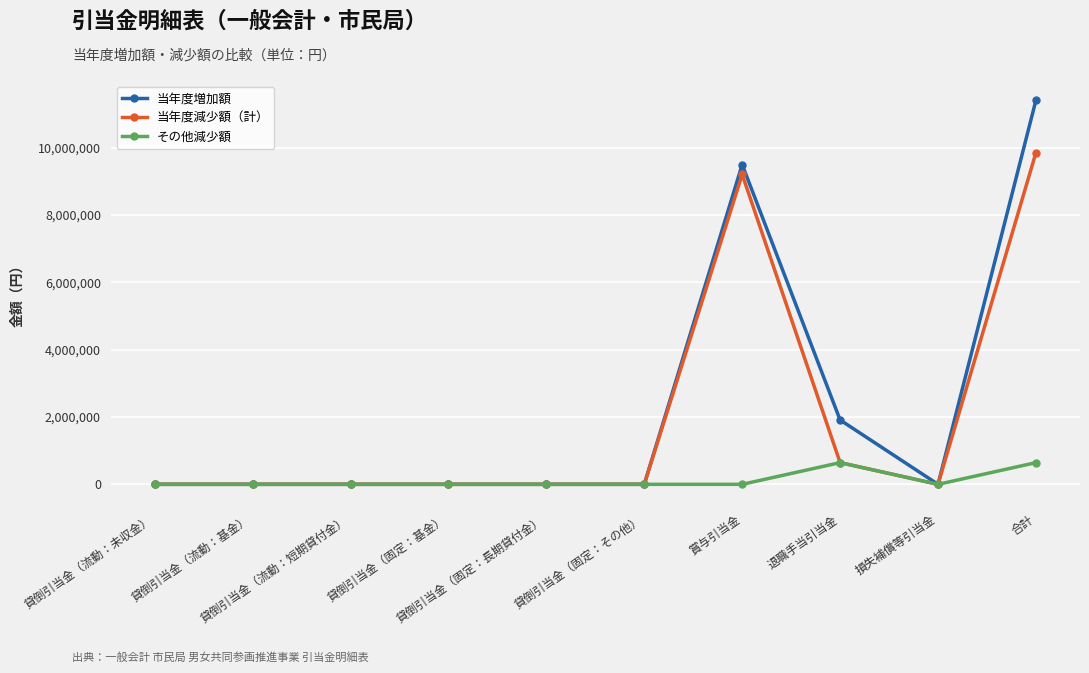

Does the chart display data point markers on the line(s)?

Yes